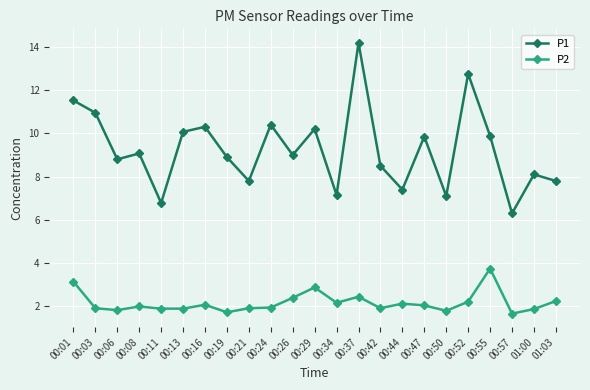

The P1 series shows 3.9 at 00:19. True or false?

False